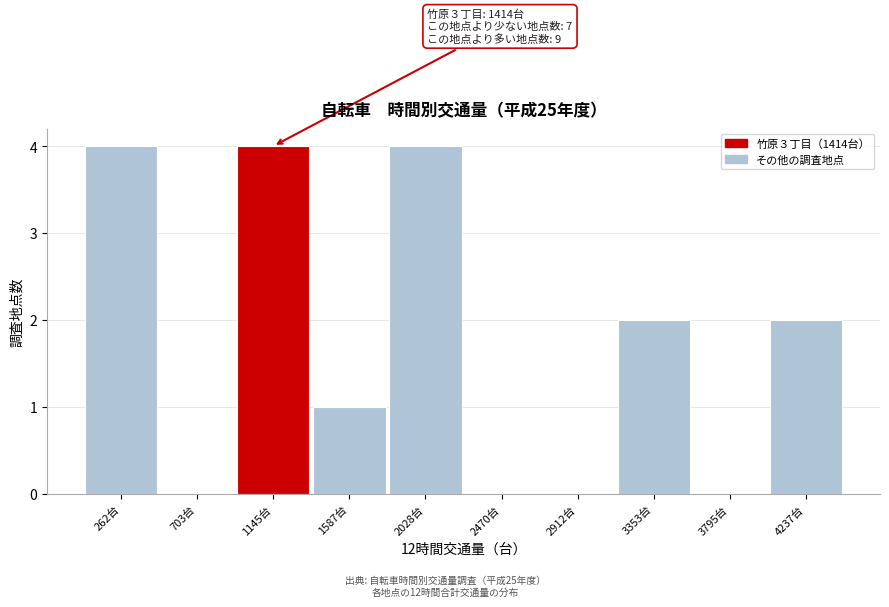

Reading left to right, list all the values displayed in this chart.

262台=4	703台=0	1145台=4	1587台=1	2028台=4	2470台=0	2912台=0	3353台=2	3795台=0	4237台=2